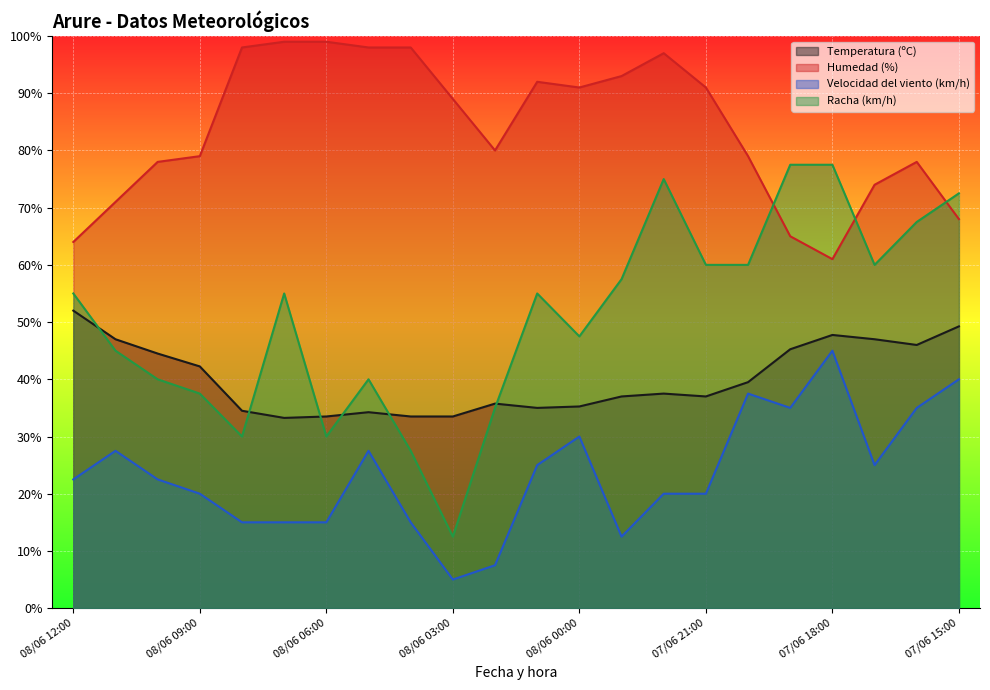

List the labels in order of Racha (km/h) value, largest first.

07/06 19:00, 07/06 18:00, 07/06 22:00, 07/06 15:00, 07/06 16:00, 07/06 21:00, 07/06 20:00, 07/06 17:00, 07/06 23:00, 08/06 12:00, 08/06 07:00, 08/06 01:00, 08/06 00:00, 08/06 11:00, 08/06 10:00, 08/06 05:00, 08/06 09:00, 08/06 02:00, 08/06 08:00, 08/06 06:00, 08/06 04:00, 08/06 03:00